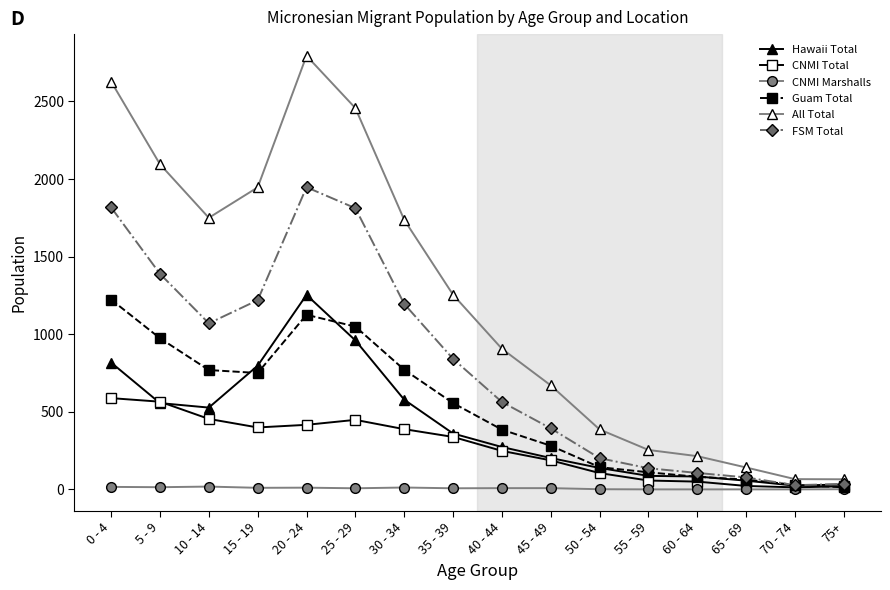

What are all the series names shown in the legend?

Hawaii Total, CNMI Total, CNMI Marshalls, Guam Total, All Total, FSM Total